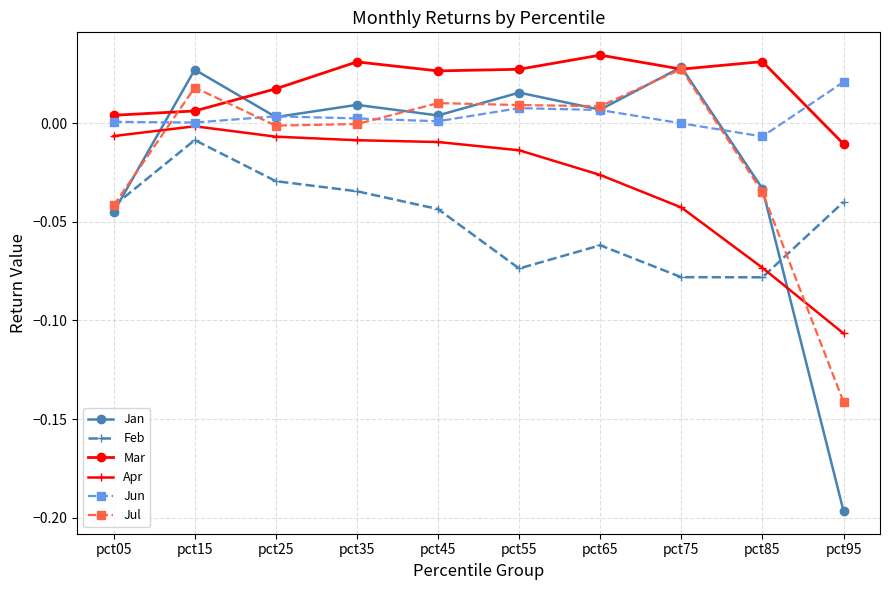

What are all the series names shown in the legend?

Jan, Feb, Mar, Apr, Jun, Jul